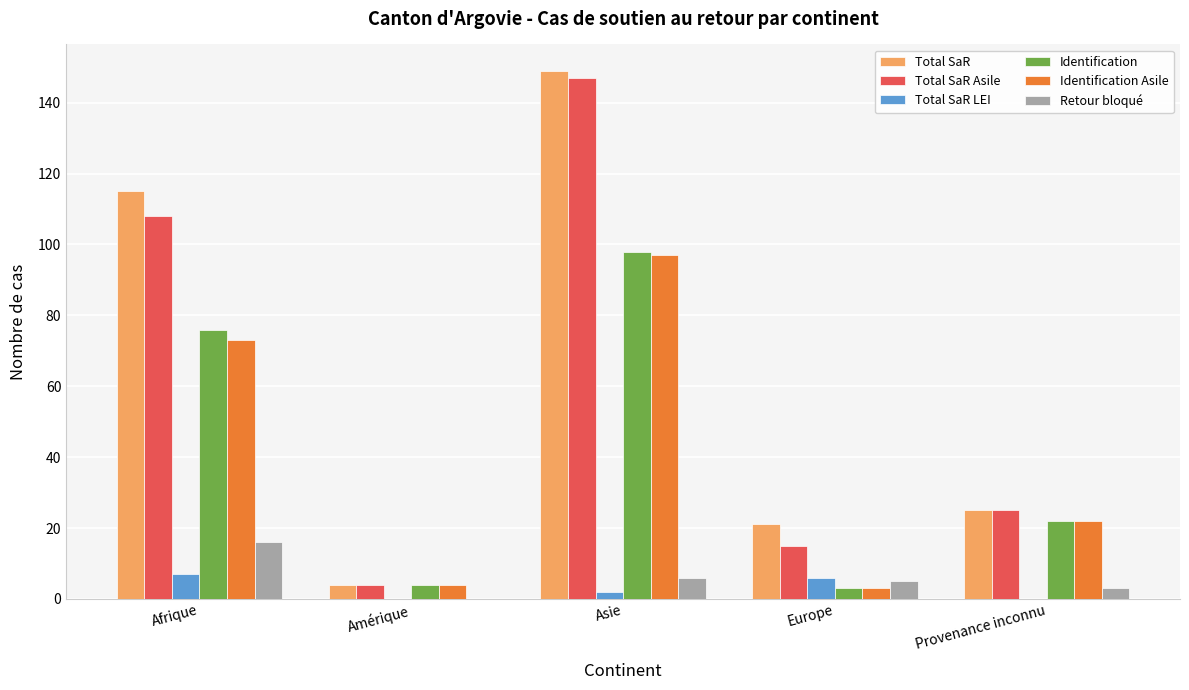

Is it true that Retour bloqué equals 5 at Europe?

True